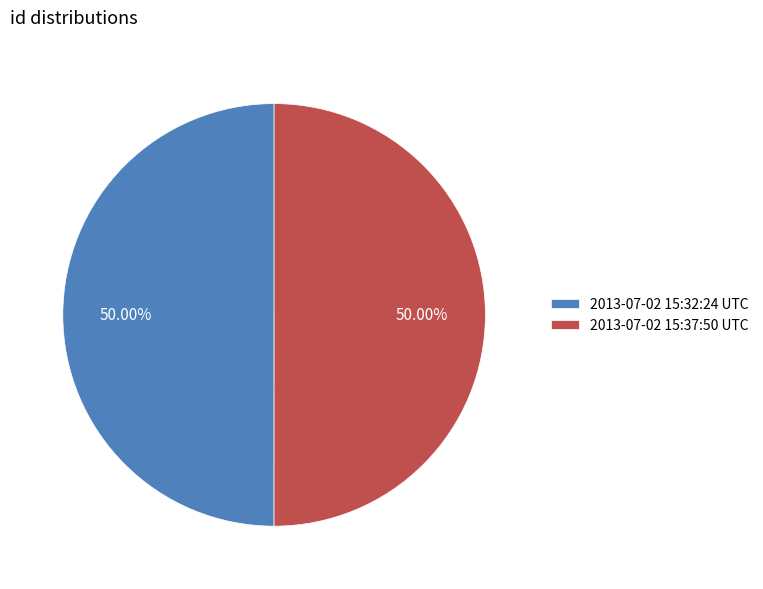

Approximately how many times larger is the value at 2013-07-02 15:32:24 UTC compared to 2013-07-02 15:37:50 UTC?

1.0